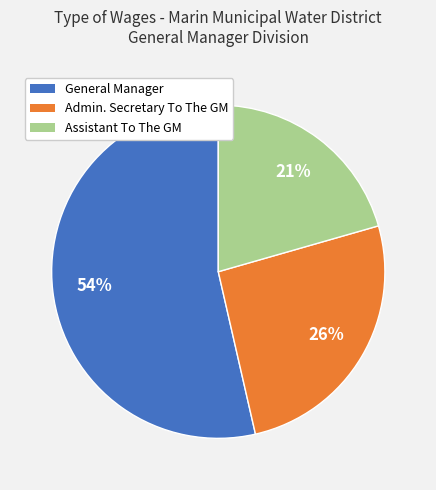

How many slices are in this pie chart?

3